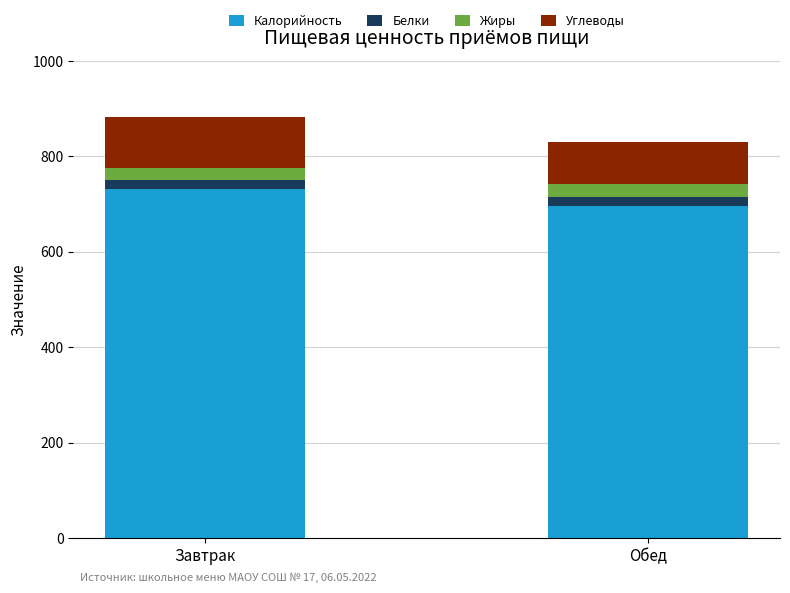

Reading right to left, list the values for the Калорийность series.

Обед=695.5	Завтрак=730.4